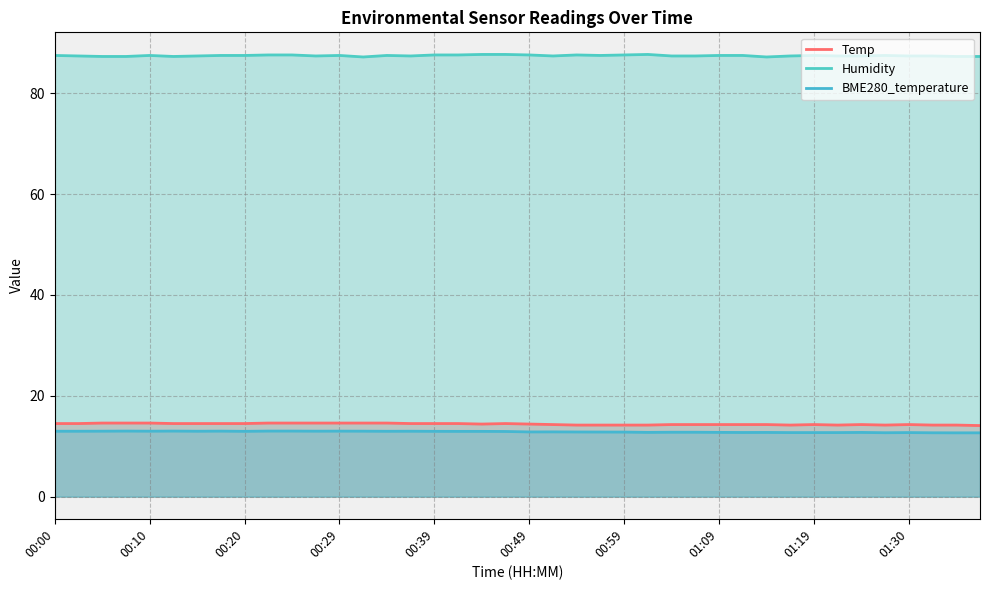

What are all the series names shown in the legend?

Temp, Humidity, BME280_temperature